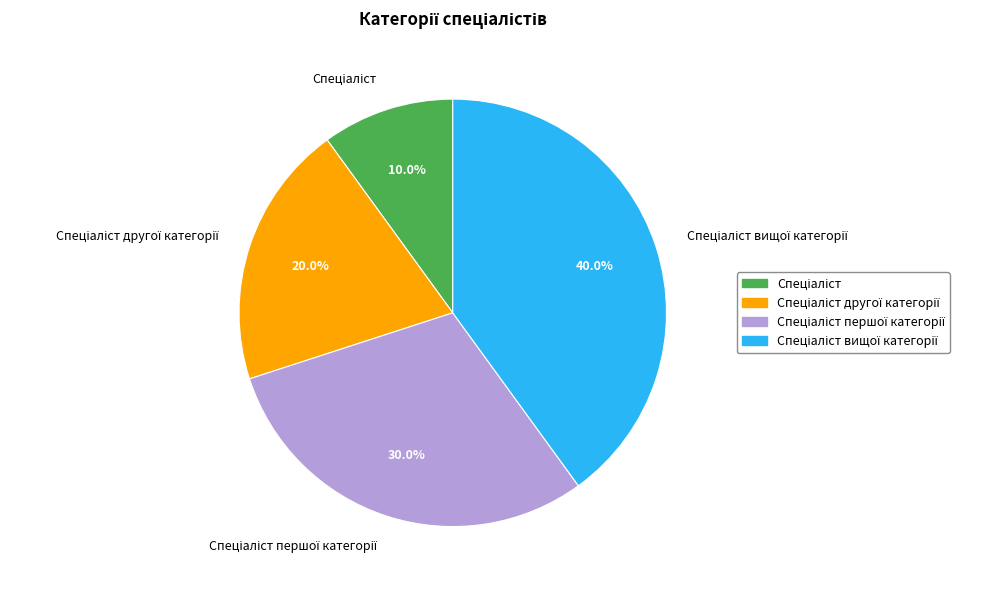

To the nearest percent, what is the average slice percentage?

25%